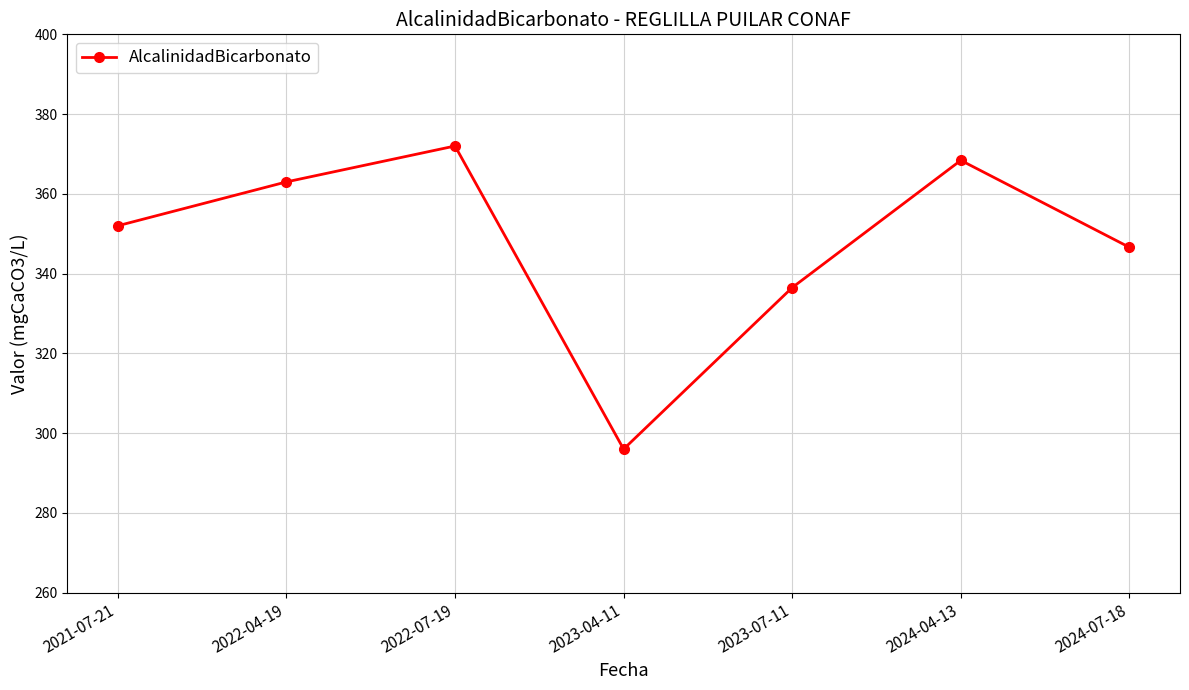

Rank the categories by value from lowest to highest.

2023-04-11, 2023-07-11, 2024-07-18, 2021-07-21, 2022-04-19, 2024-04-13, 2022-07-19